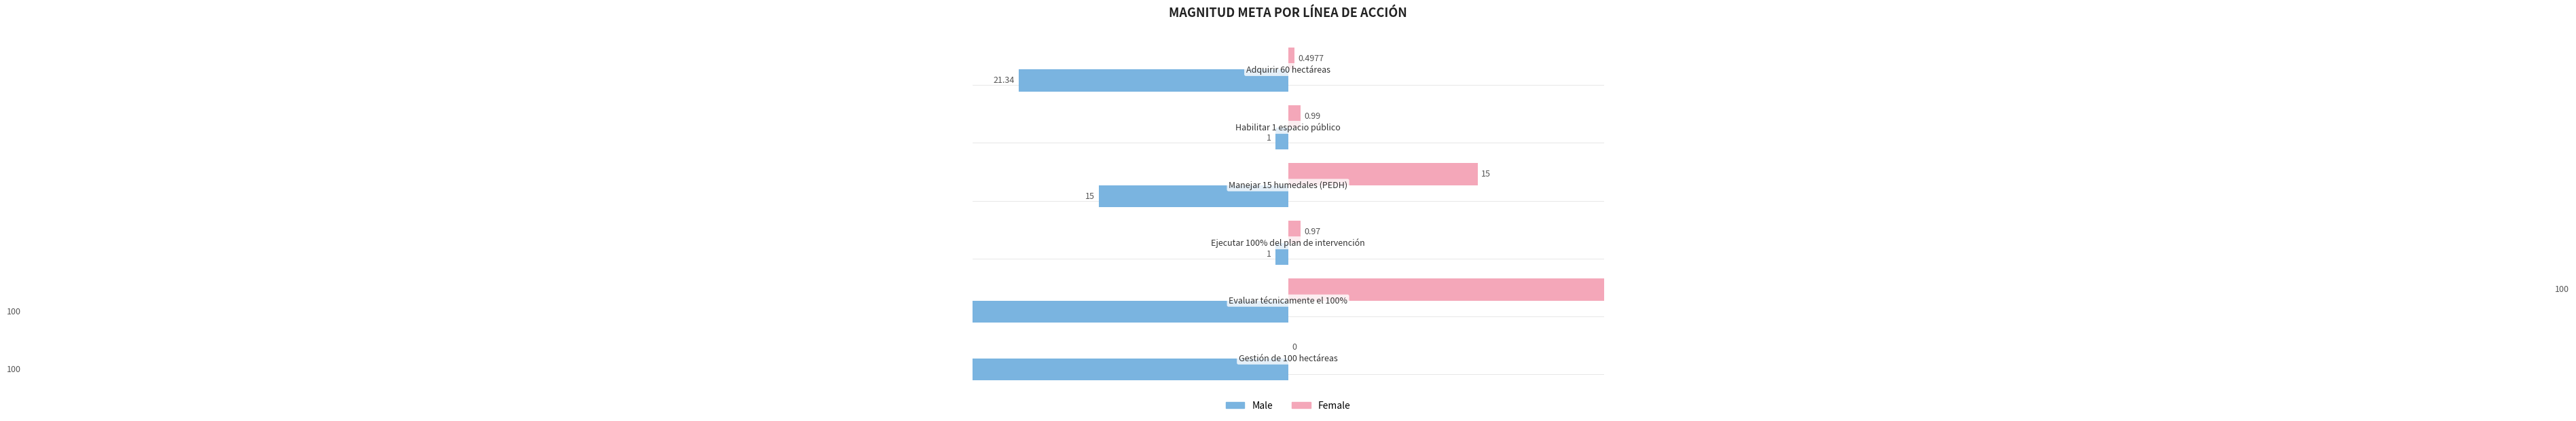

What is the value of the Female bar at the 3rd from the left?

1.0